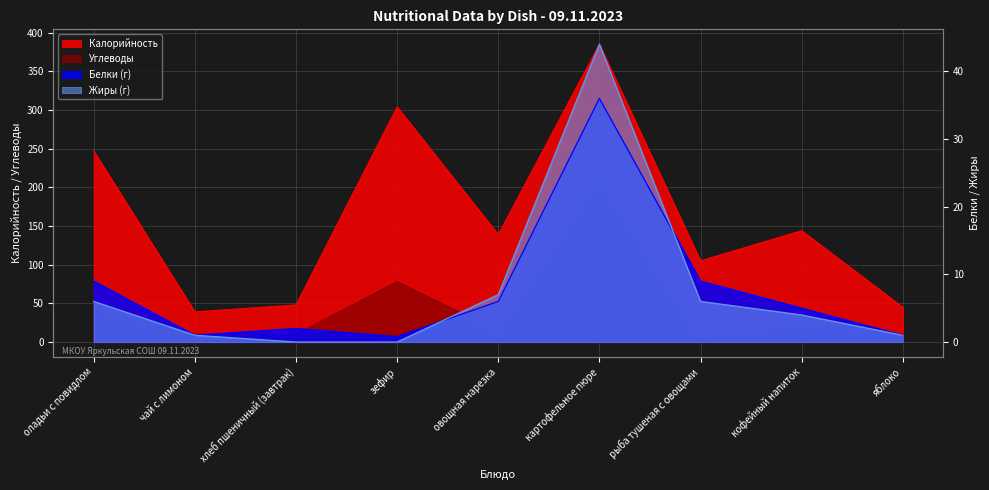

What is the difference between the maximum and second lowest values in the Жиры series?

44.0